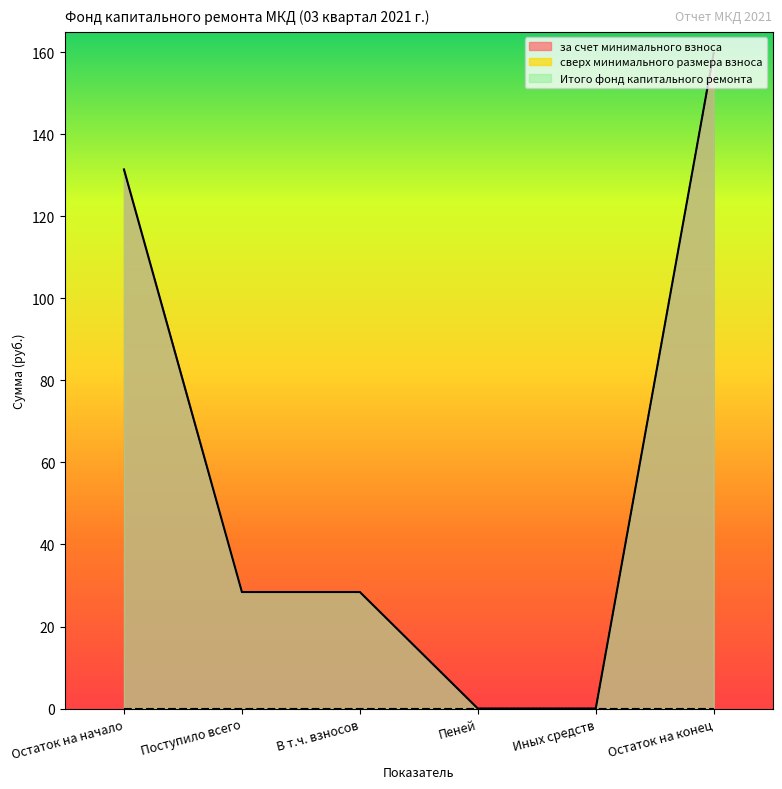

The value of за счет минимального взноса at Иных средств is 0.0. True or false?

True